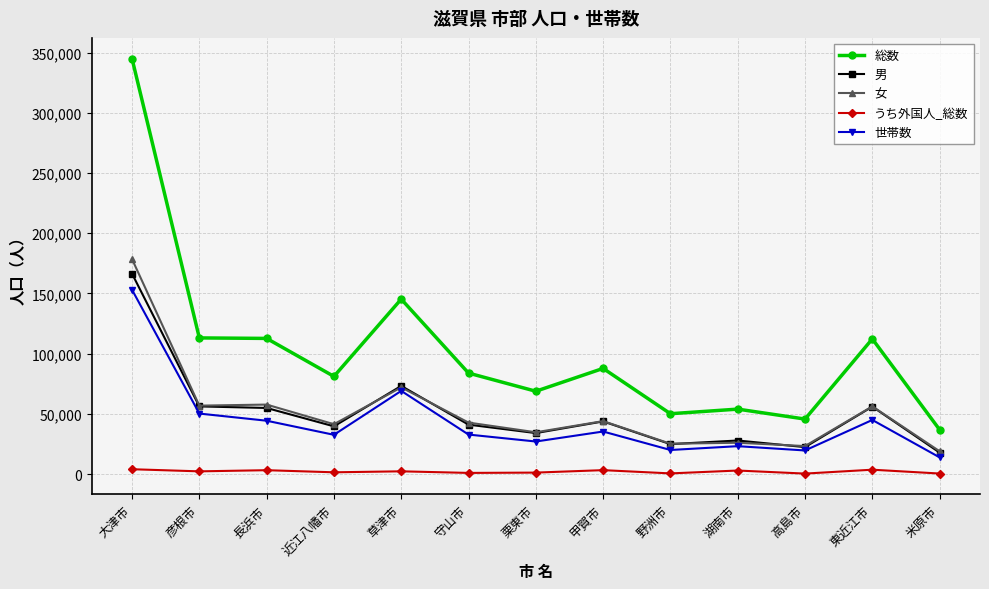

Is it true that 世帯数 equals 23212 at 湖南市?

True